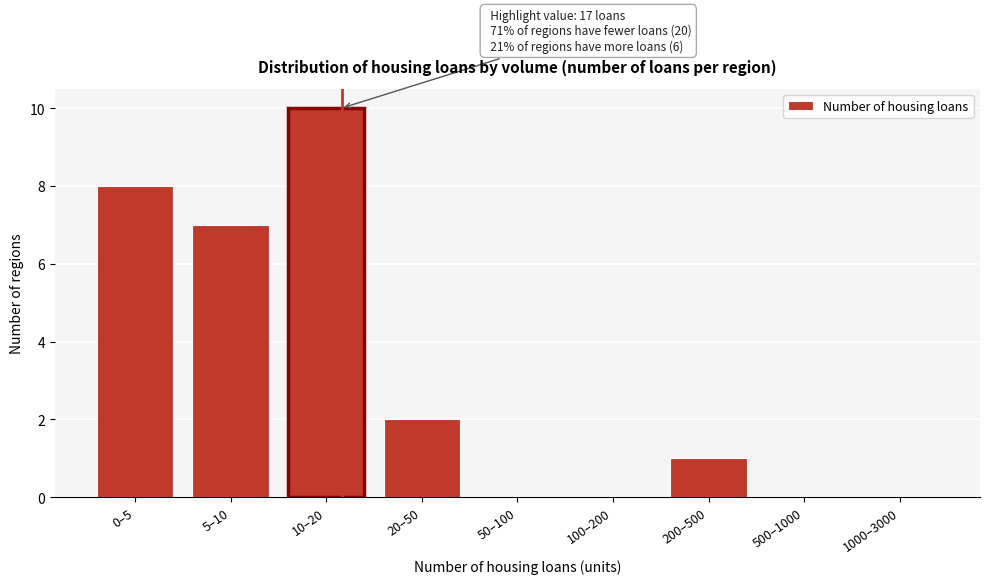

Reading left to right, what are all the values shown in this chart?

0–5=8	5–10=7	10–20=10	20–50=2	50–100=0	100–200=0	200–500=1	500–1000=0	1000–3000=0